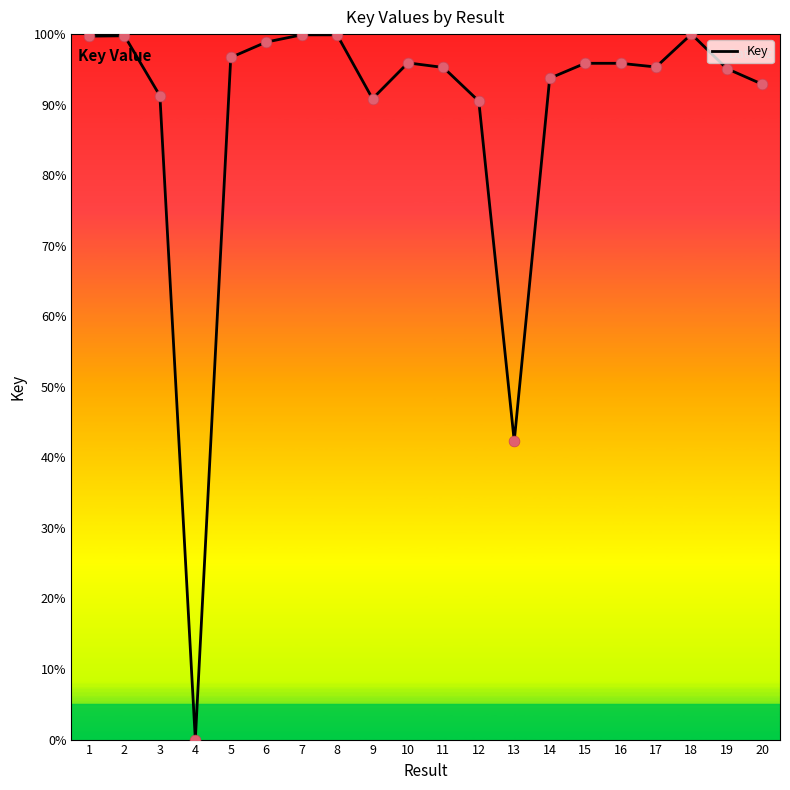

Which has a higher value, 17 or 8?

8